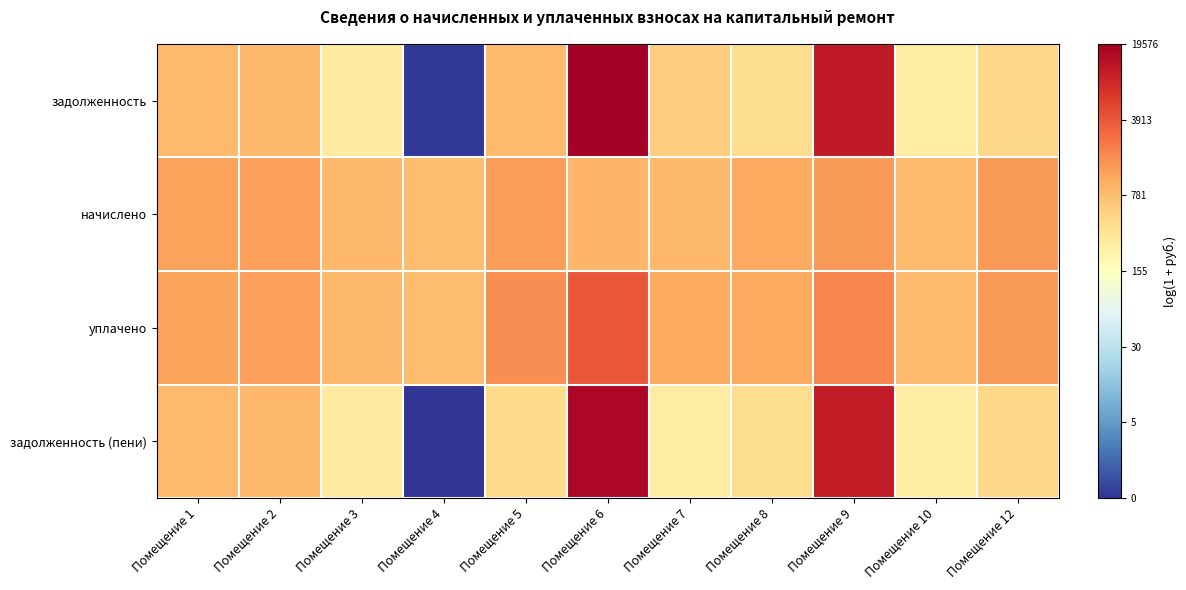

Count the number of data series in this chart.

4